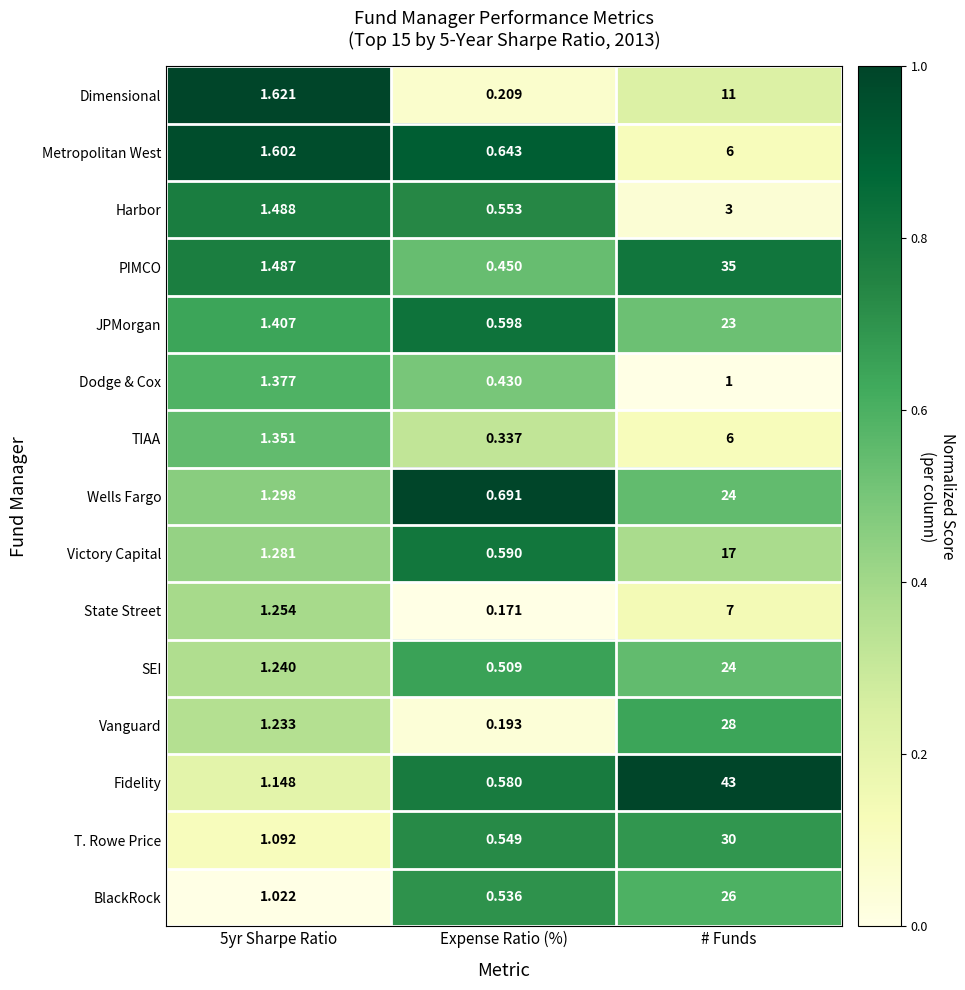

Is the value of T. Rowe Price at Expense Ratio (%) greater than the value of Wells Fargo at 5yr Sharpe Ratio?

No